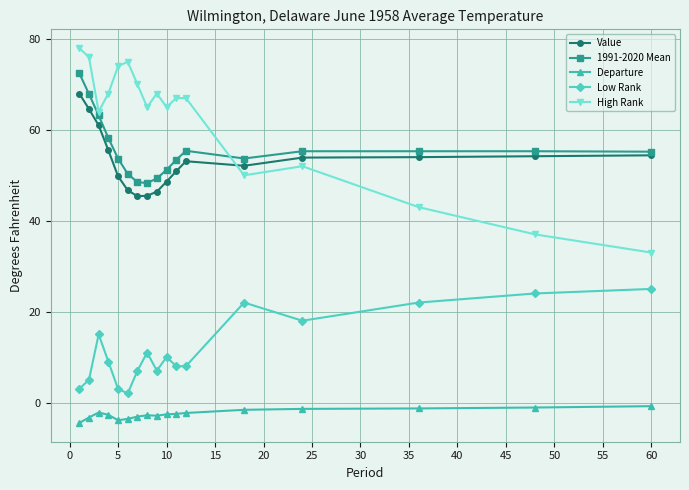

Which series has the largest total across all categories?

High Rank